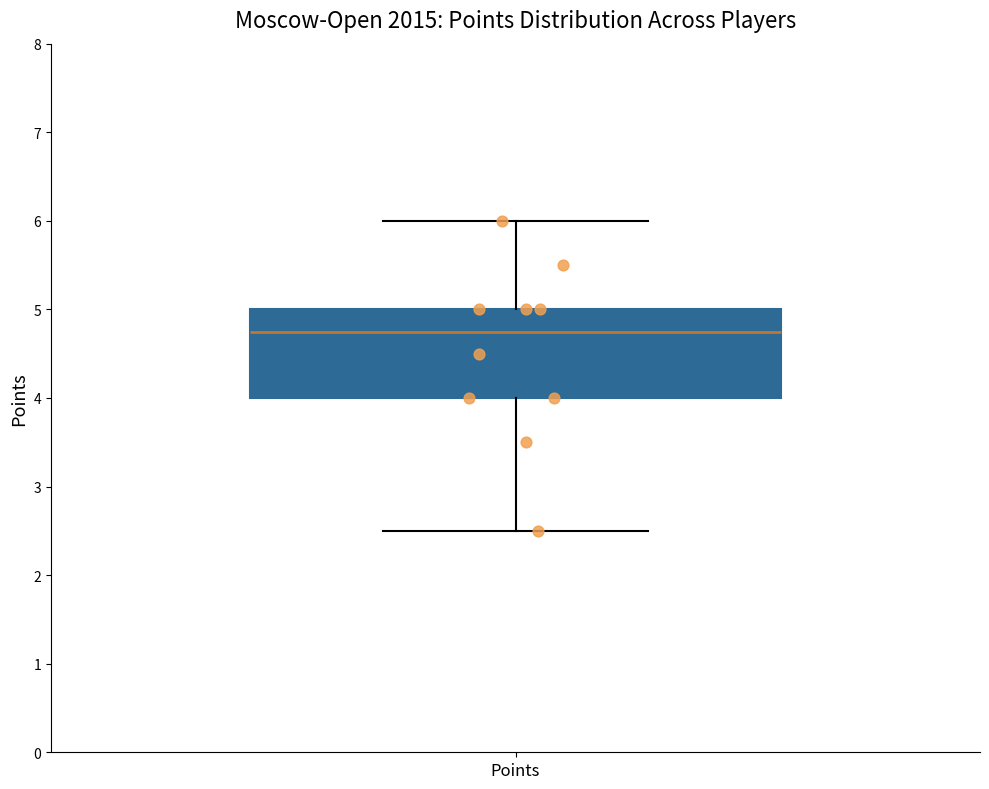

Transcribe this box plot: give where the median line is, the range the box spans, and where the two whiskers end, as read against the y-axis. The values are not printed on the chart, so give them approximately, as read against the axis.

median 4.8, box 4.0 to 5.0, whiskers 2.5 to 6.0